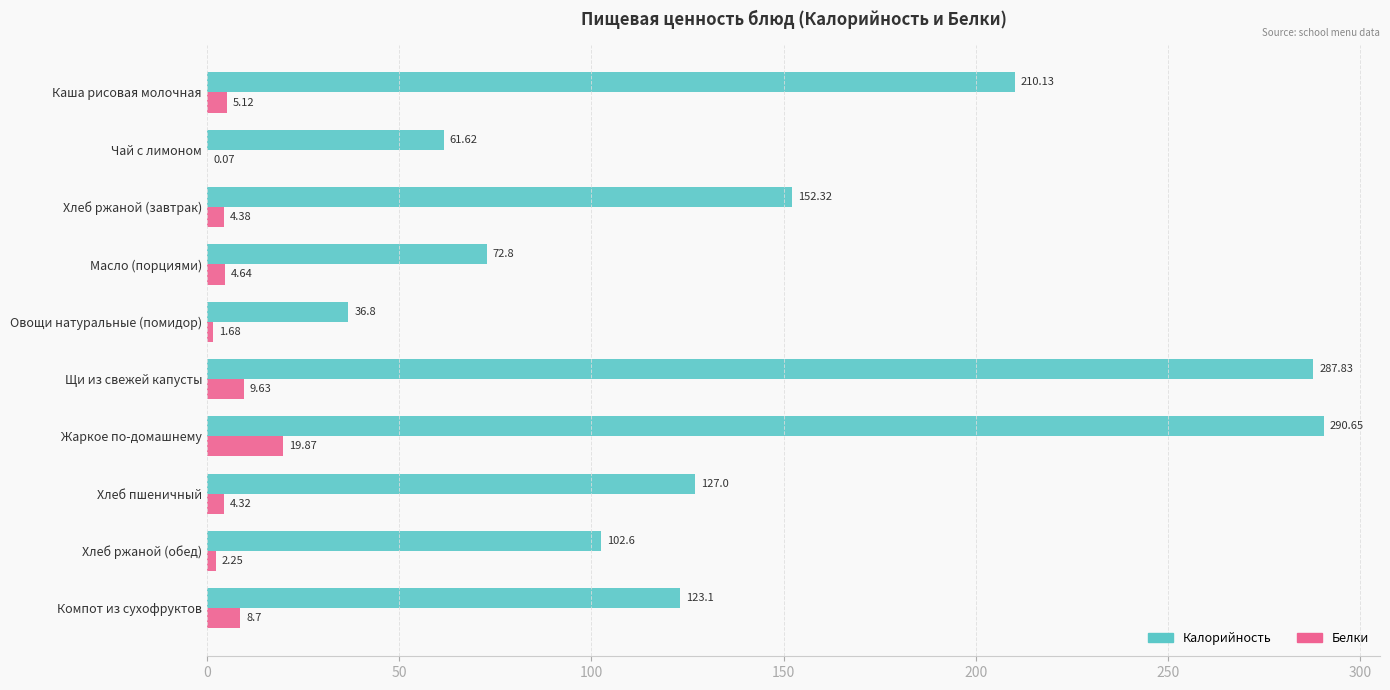

Where is Белки nearest to the value 9?

Компот из сухофруктов